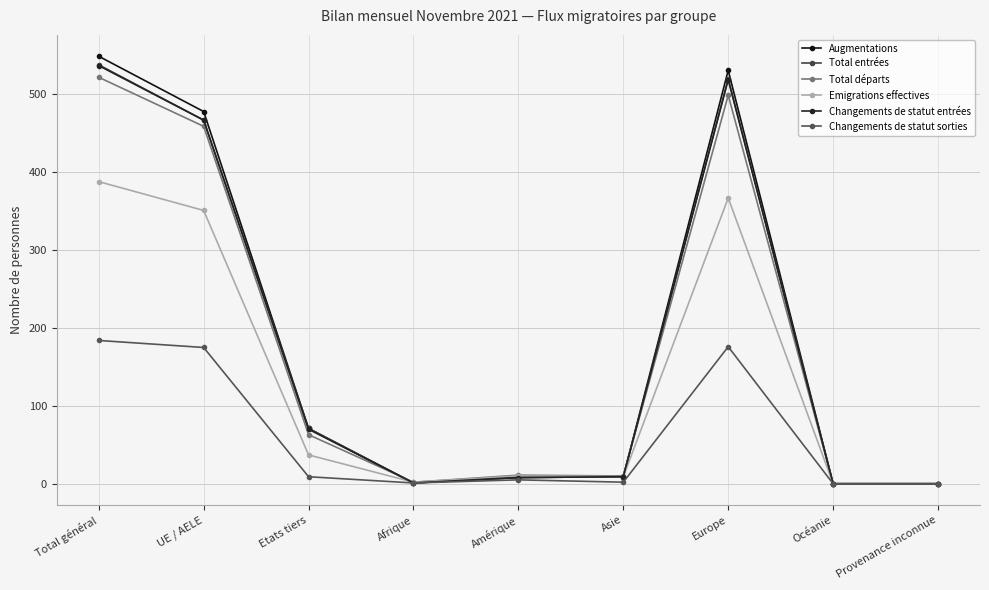

Between Afrique and Asie, which series saw the biggest shift?

Augmentations